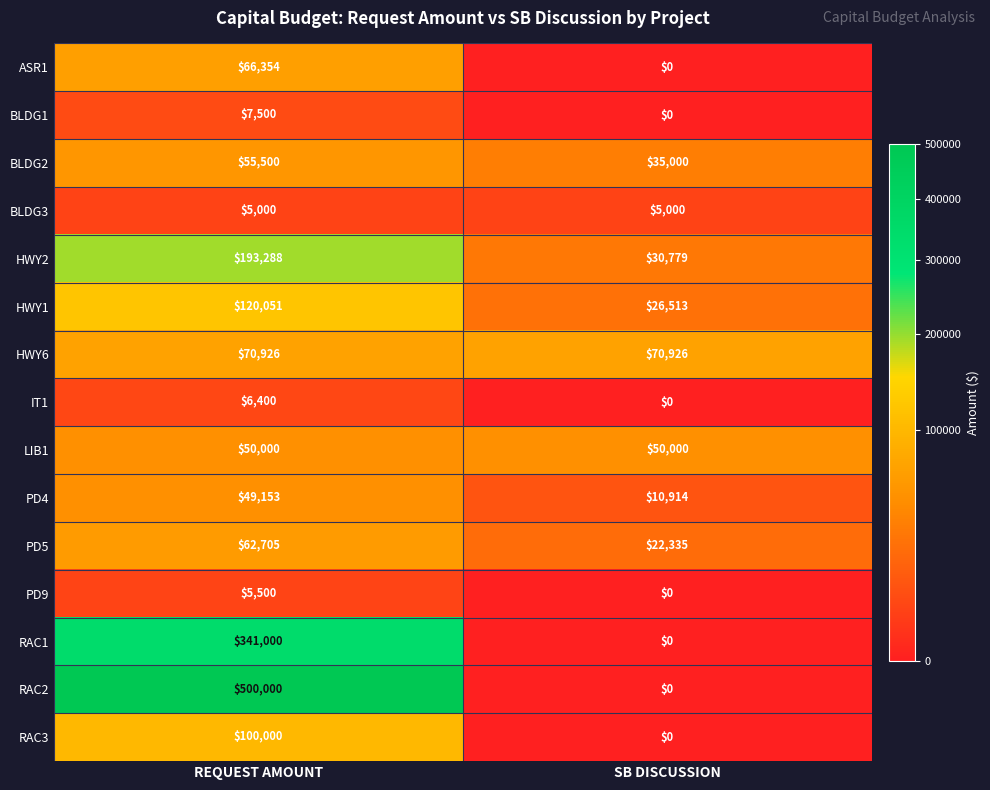

Which series has the largest total across all categories?

RAC2